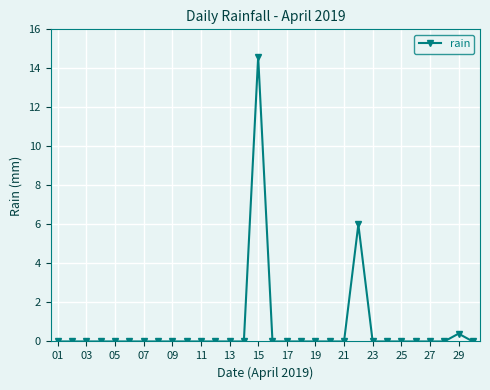

True or false: there are more than 0 points higher than both neighbors.

True